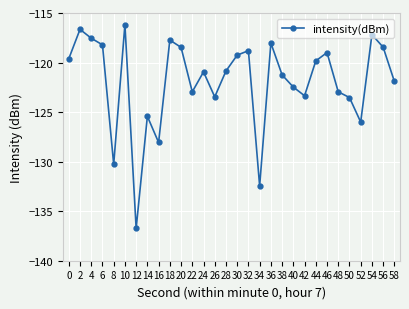

Where is the data nearest to the value -126?

52